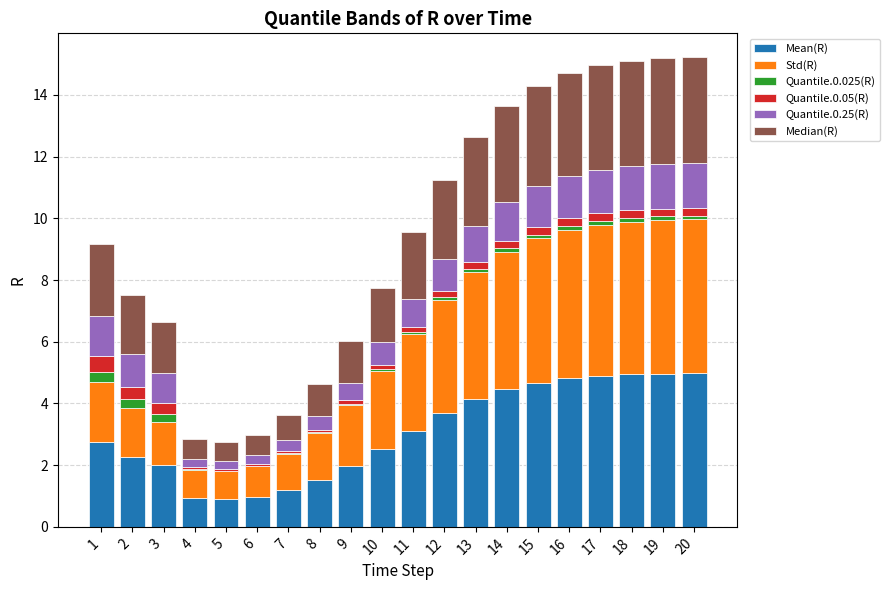

What is the average value of the Median(R) series?

2.2